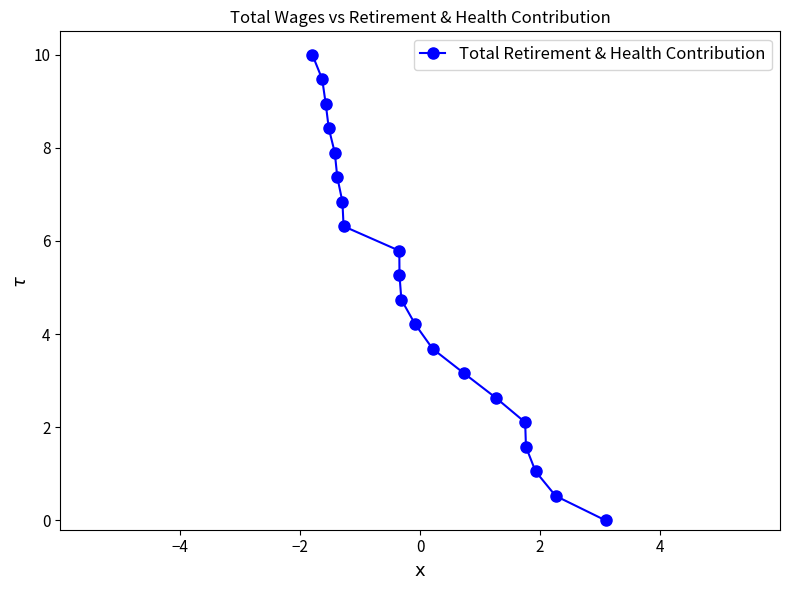

What is the value of the 3rd point from the left?

8.9